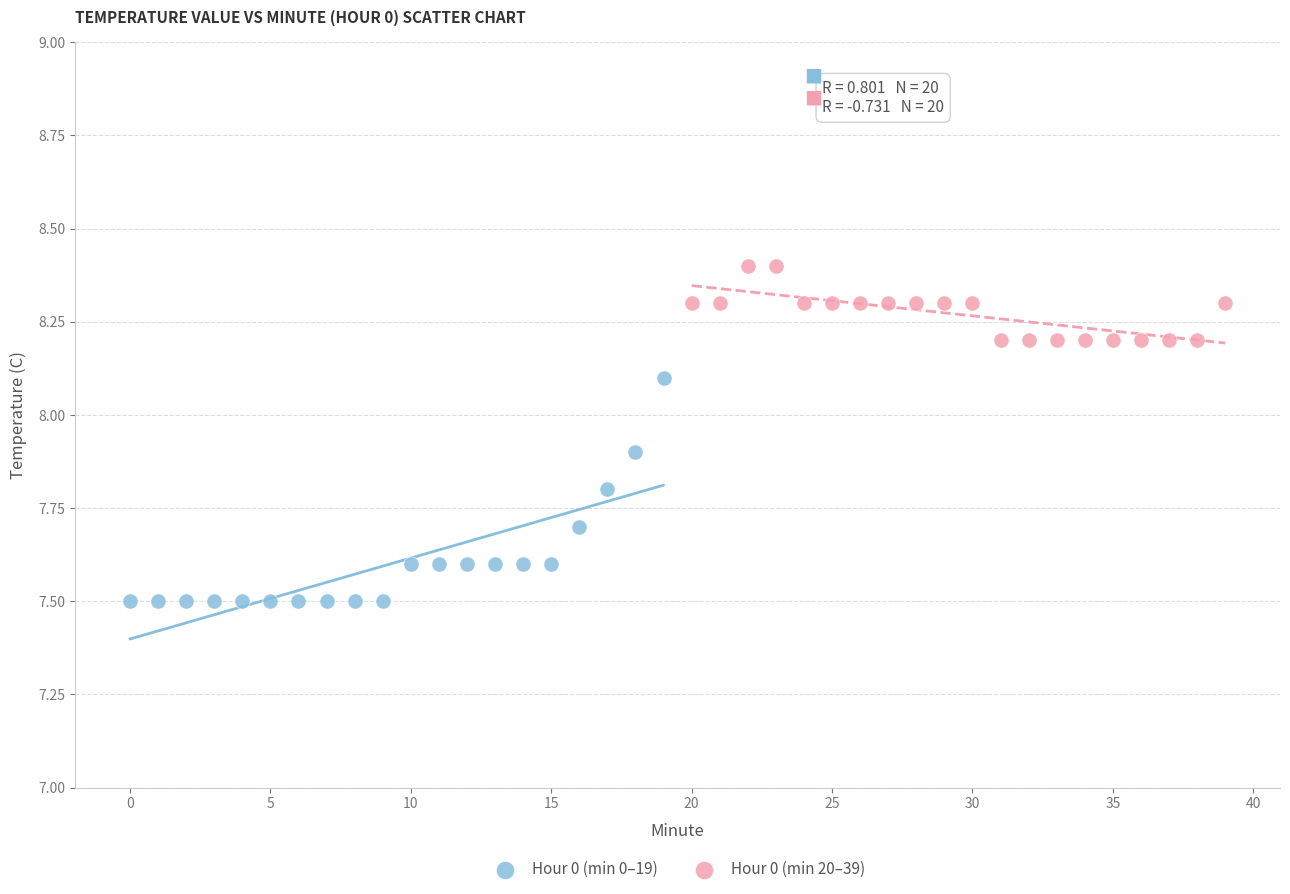

Which series reaches the minimum Y coordinate?

Hour 0 (min 0–19)